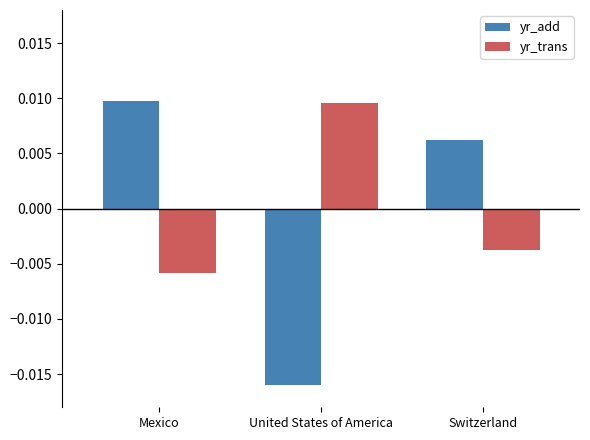

How many distinct data groups are displayed?

2